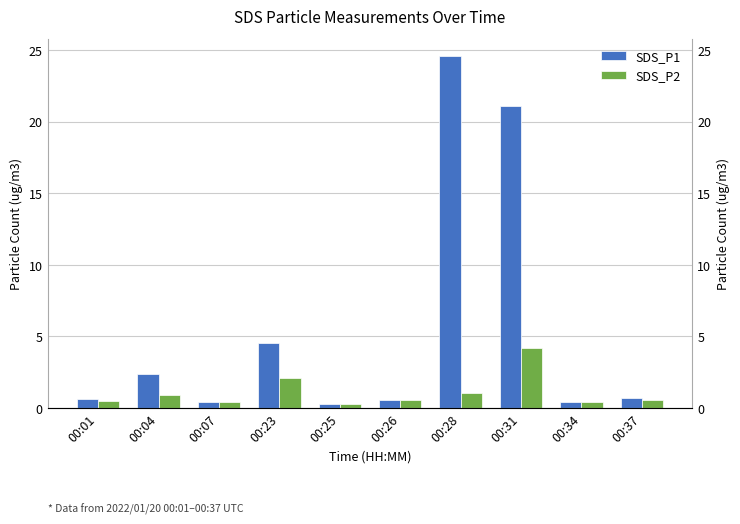

Reading left to right, what are all the values shown in this chart?

SDS_P1: 0.7	2.4	0.4	4.6	0.3	0.6	24.6	21.1	0.4	0.7
SDS_P2: 0.5	0.9	0.4	2.1	0.3	0.6	1.0	4.2	0.4	0.6